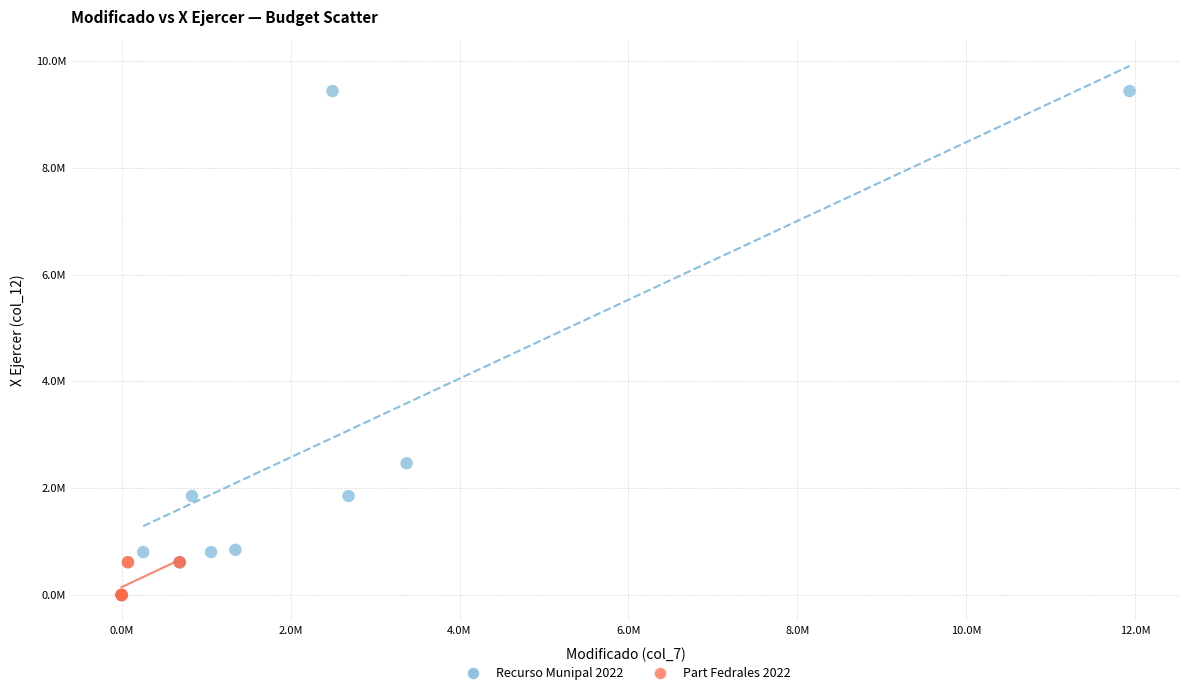

Which series has the widest spread of Y values?

Recurso Munipal 2022